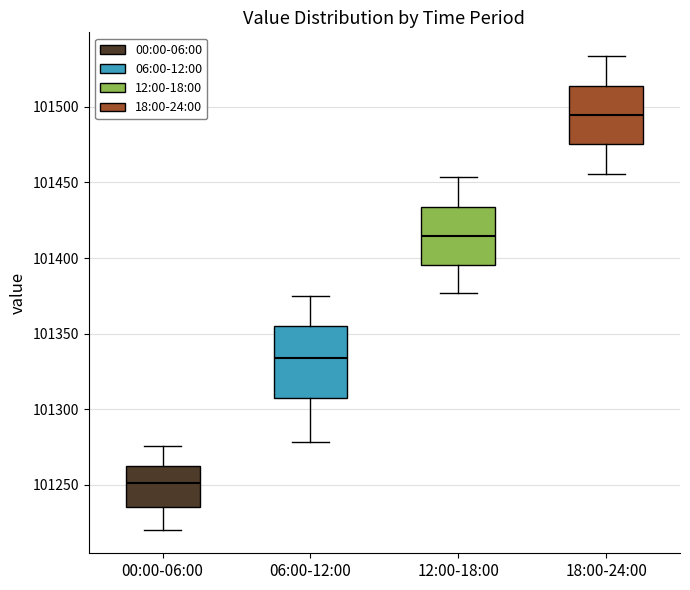

Reading left to right, read every box against the y-axis: the position of its median line, the range the box covers, and the ends of its whiskers. The values are not printed on the chart, so give them approximately, as read against the axis.

00:00-06:00: median 101250, box 101235 to 101265, whiskers 101220 to 101275
06:00-12:00: median 101335, box 101310 to 101355, whiskers 101280 to 101375
12:00-18:00: median 101415, box 101395 to 101435, whiskers 101375 to 101455
18:00-24:00: median 101495, box 101475 to 101515, whiskers 101455 to 101535